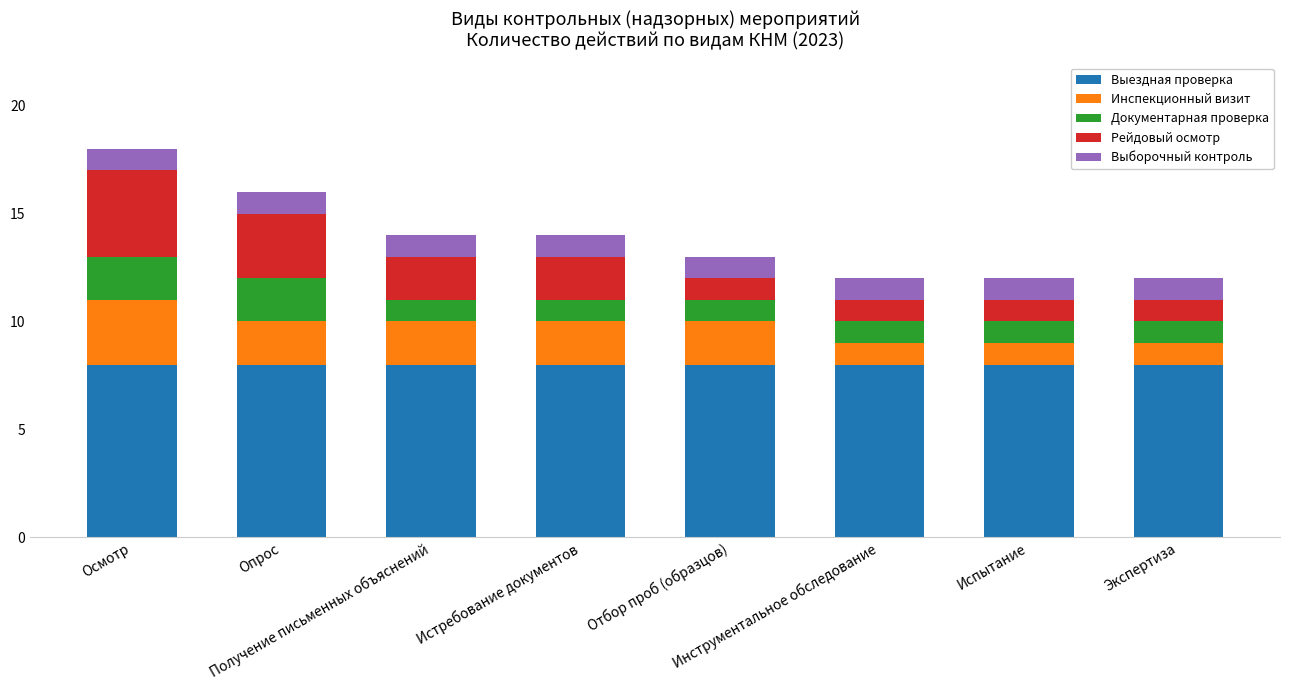

What is the sum of all Выездная проверка values?

64